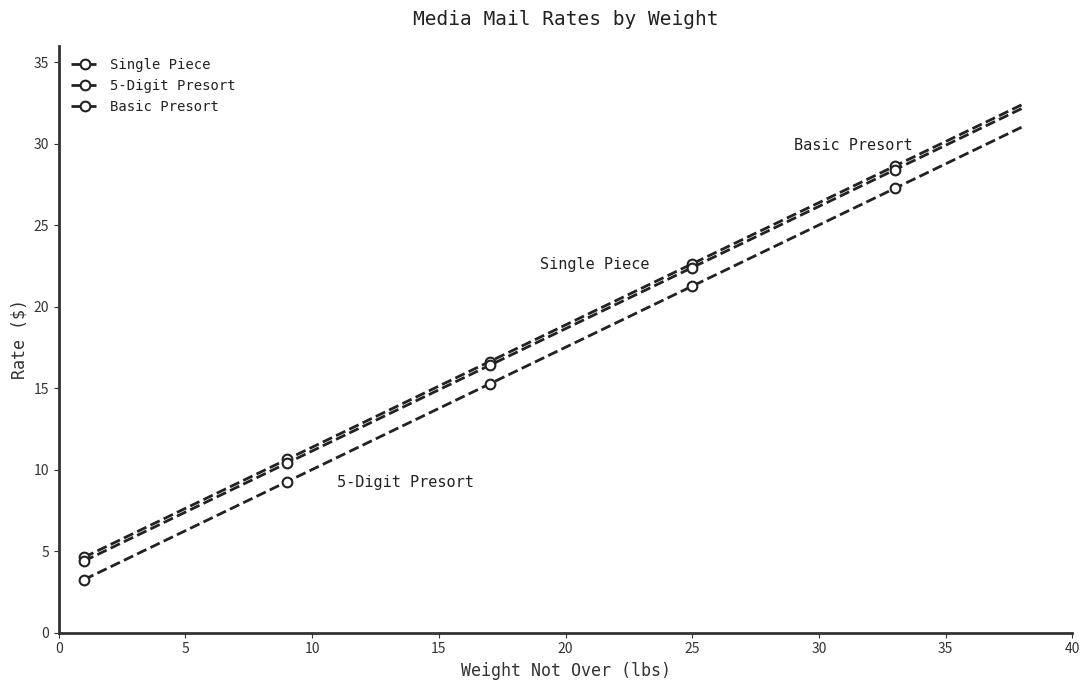

Count the number of categories in the chart.

38